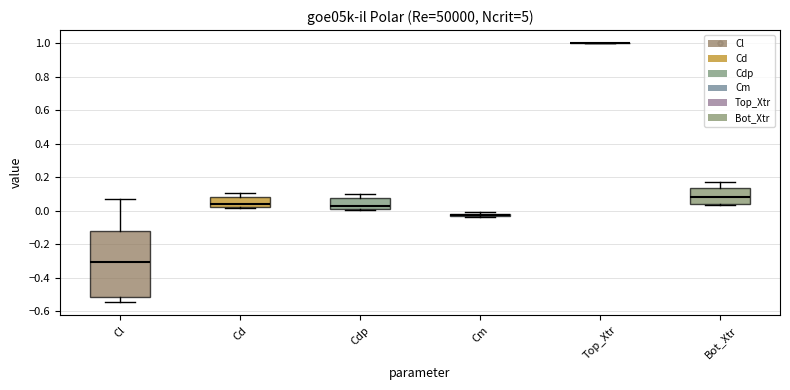

Comparing the boxes themselves (not the whiskers), which one is the tallest?

Cl